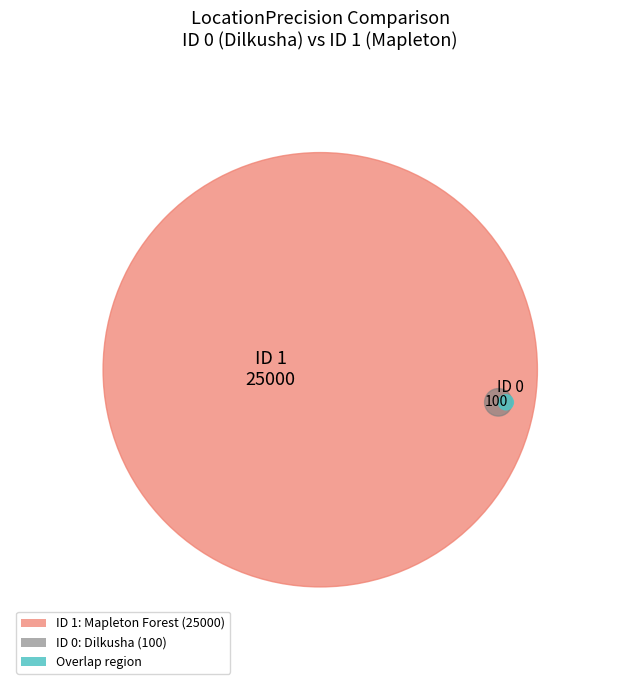

What portion of the pie excludes Mapleton Forest.?

0.4%